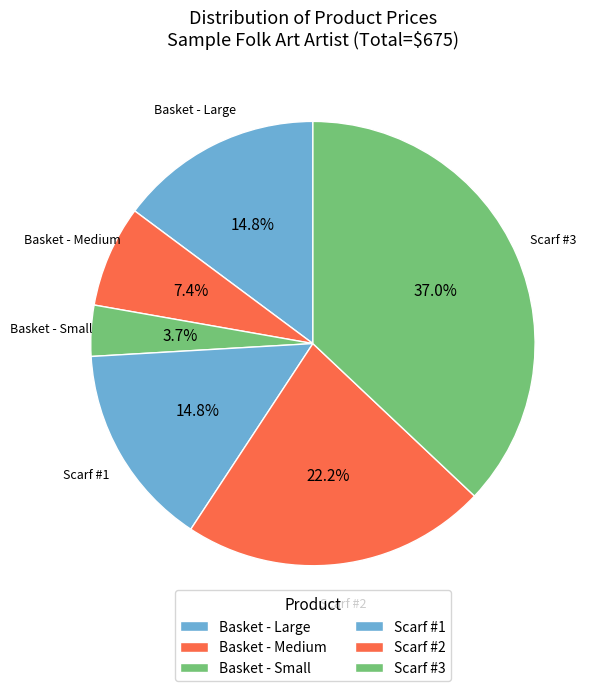

How many slices are in this pie chart?

6